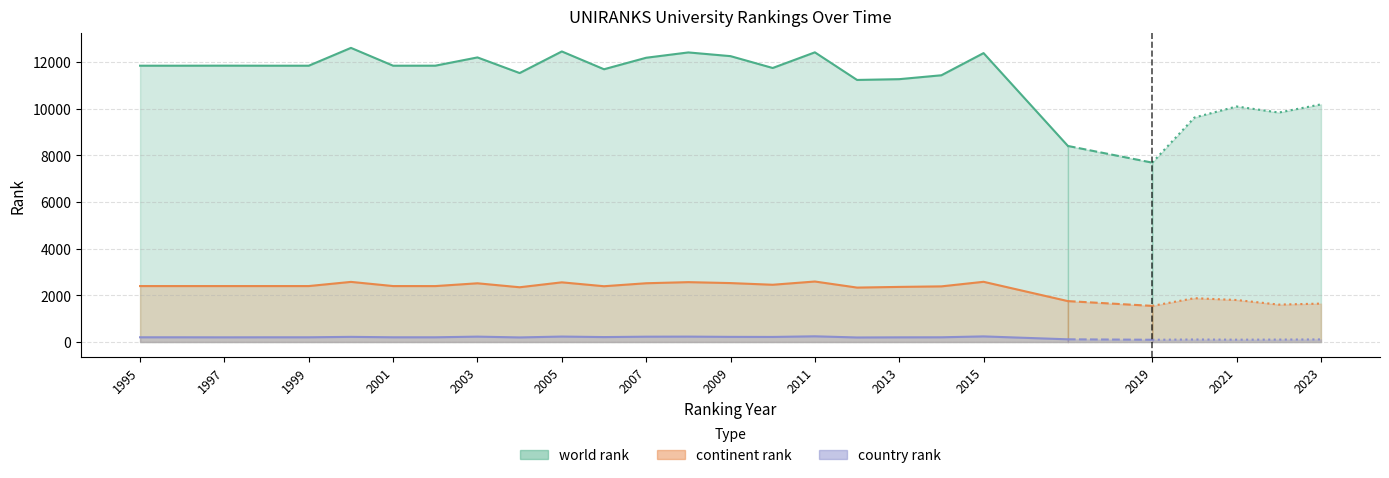

Reading right to left, transcribe all the data shown in this chart.

world rank: 10185	9835	10095	9621	7688	8403	12382	11432	11265	11232	12415	11744	12252	12411	12183	11690	12453	11527	12197	11843	11842	12606	11842	11842	11844	11842	11842
continent rank: 1648	1605	1802	1880	1550	1754	2582	2386	2363	2334	2594	2455	2527	2567	2520	2392	2559	2348	2518	2398	2399	2578	2399	2399	2399	2399	2399
country rank: 113	106	102	110	98	117	242	204	202	196	246	219	222	233	230	213	235	198	232	204	204	222	204	204	202	204	204